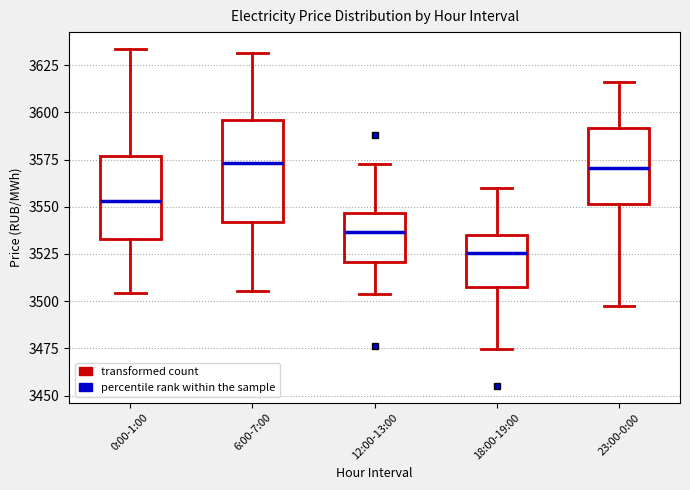

Reading left to right, transcribe this box plot: for each box, give where its median line is, the range the box spans, and where its two whiskers end, as read against the y-axis. The values are not printed on the chart, so give them approximately, as read against the axis.

0:00-1:00: median 3555, box 3535 to 3575, whiskers 3505 to 3635
6:00-7:00: median 3575, box 3540 to 3595, whiskers 3505 to 3630
12:00-13:00: median 3535, box 3520 to 3545, whiskers 3505 to 3575
18:00-19:00: median 3525, box 3505 to 3535, whiskers 3475 to 3560
23:00-0:00: median 3570, box 3550 to 3590, whiskers 3495 to 3615